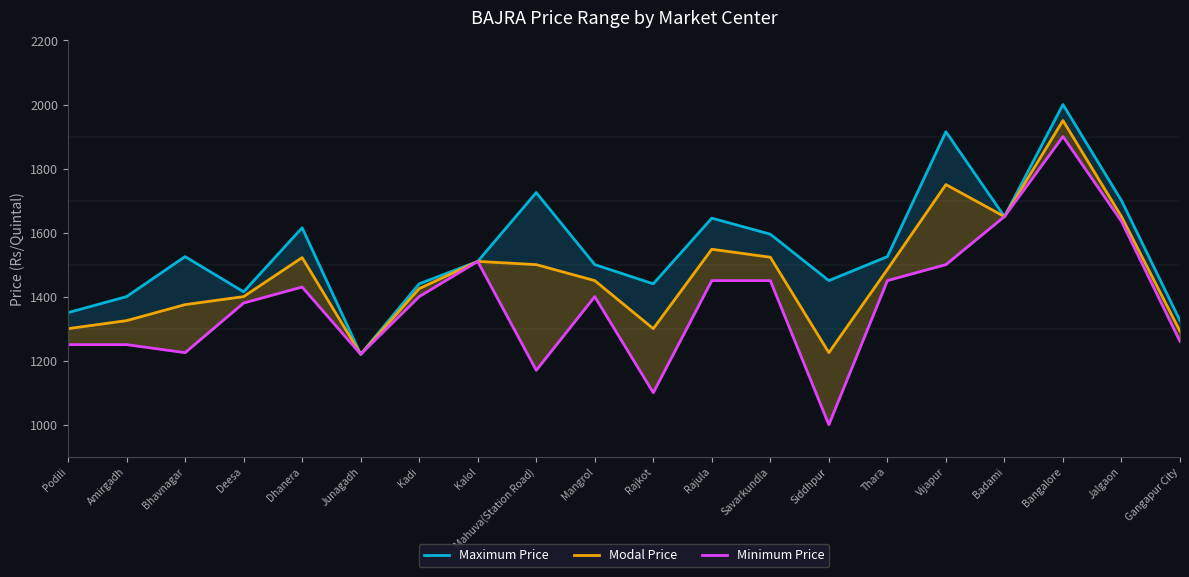

Between Jalgaon and Kadi, which is larger?

Jalgaon